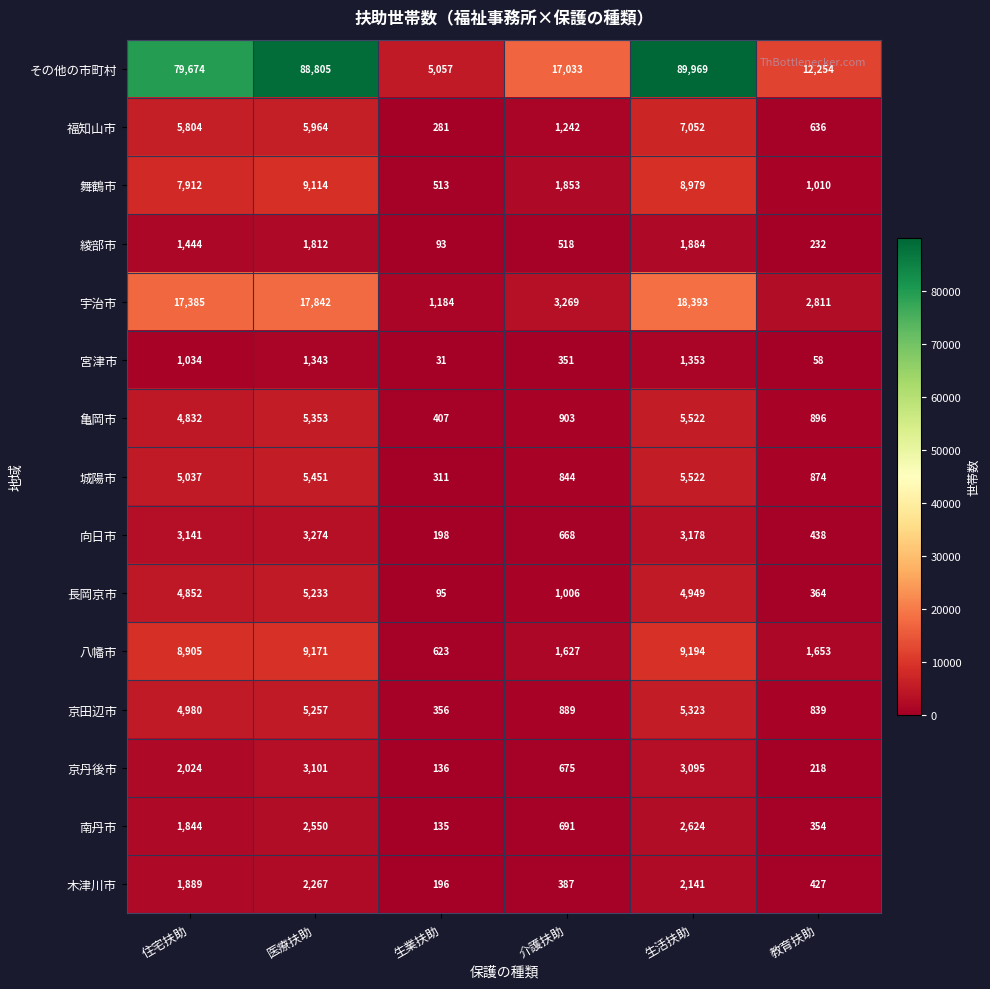

At how many categories does at least one series exceed 70816?

3